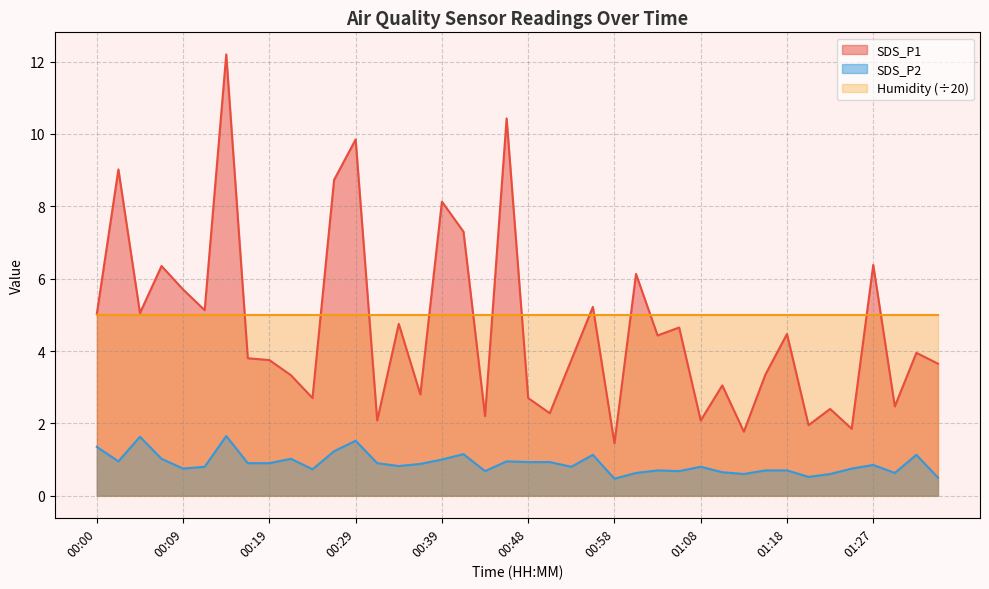

Which series changed the most between 00:19 and 00:36?

SDS_P1